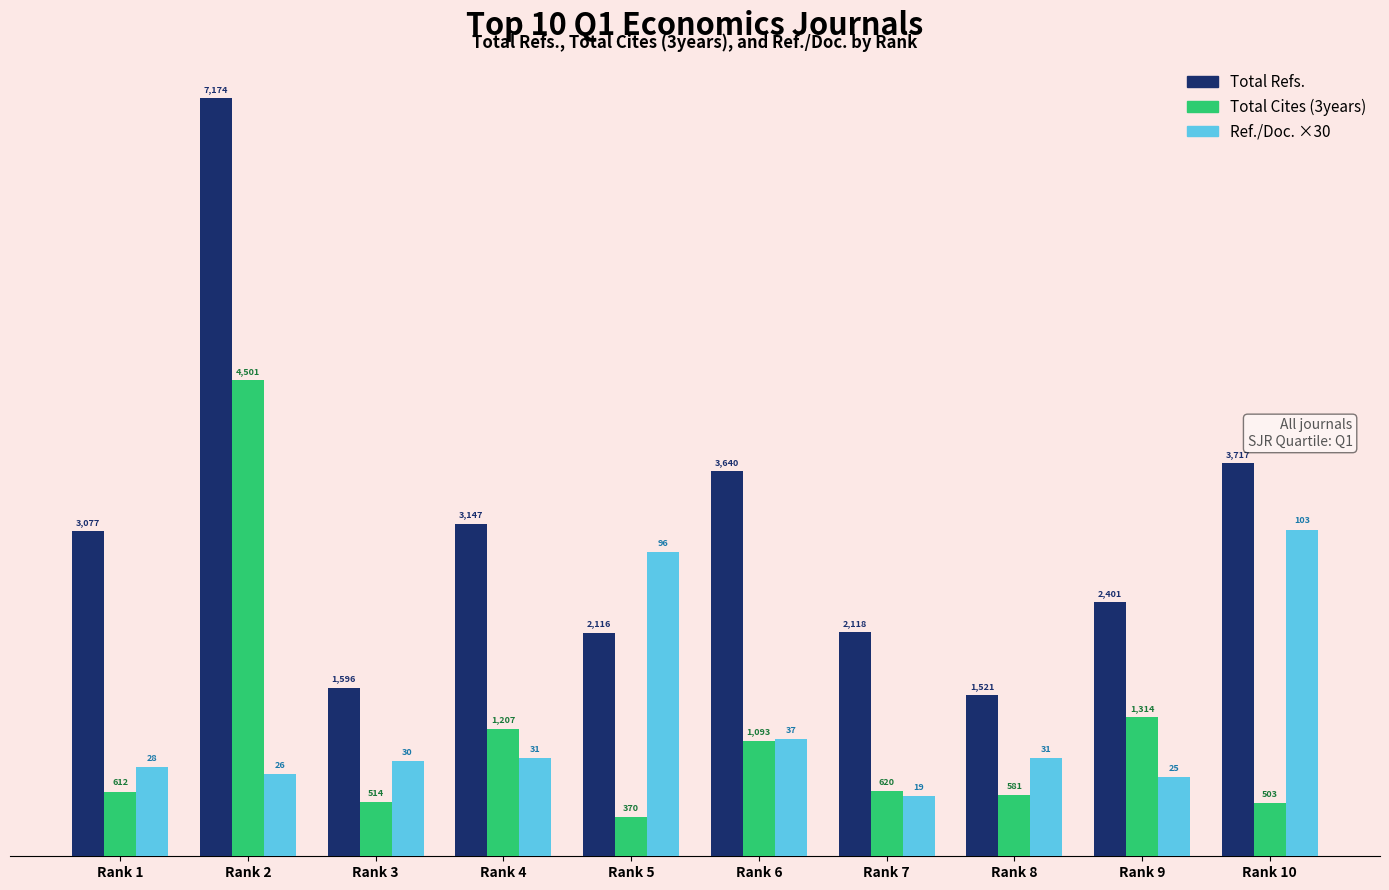

Which series has the largest total across all categories?

Total Refs.